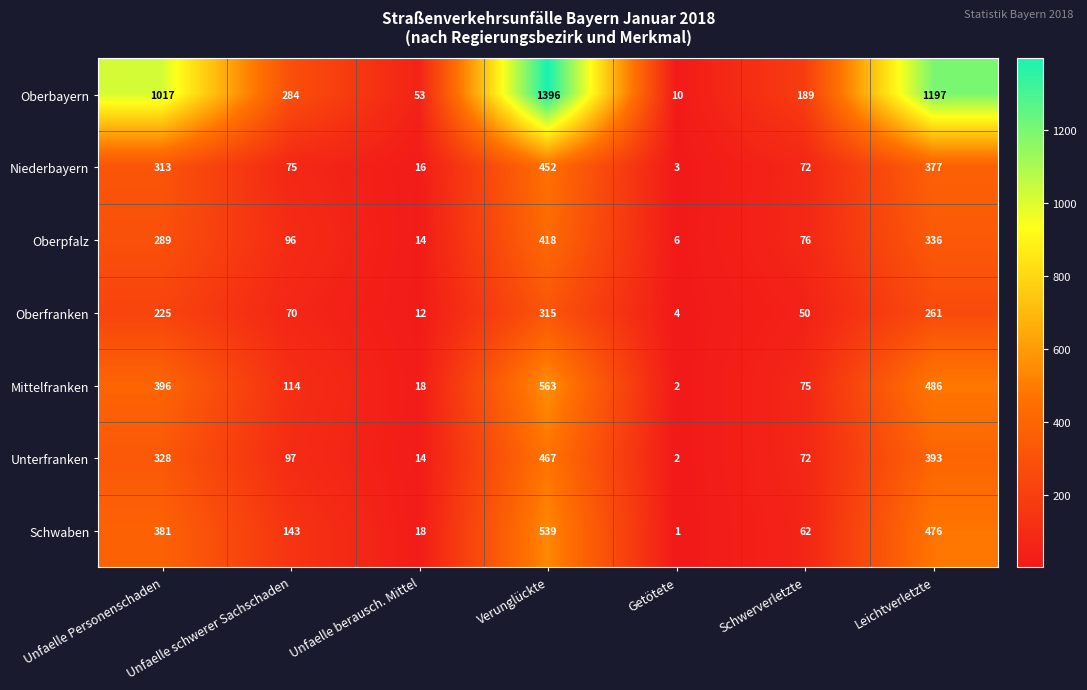

Count the number of data series in this chart.

7